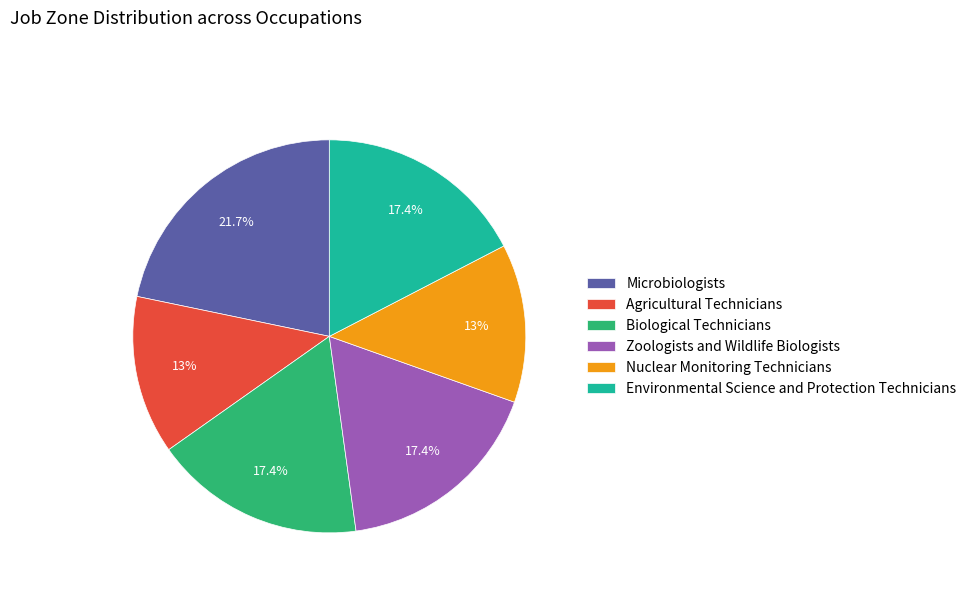

Does any single category account for the majority?

No